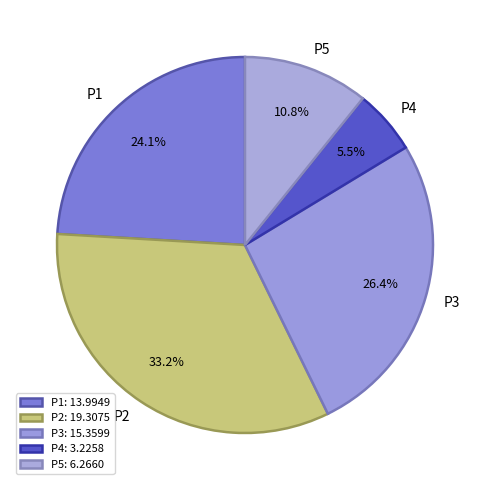

To the nearest percent, what percentage of the pie is P2?

33%